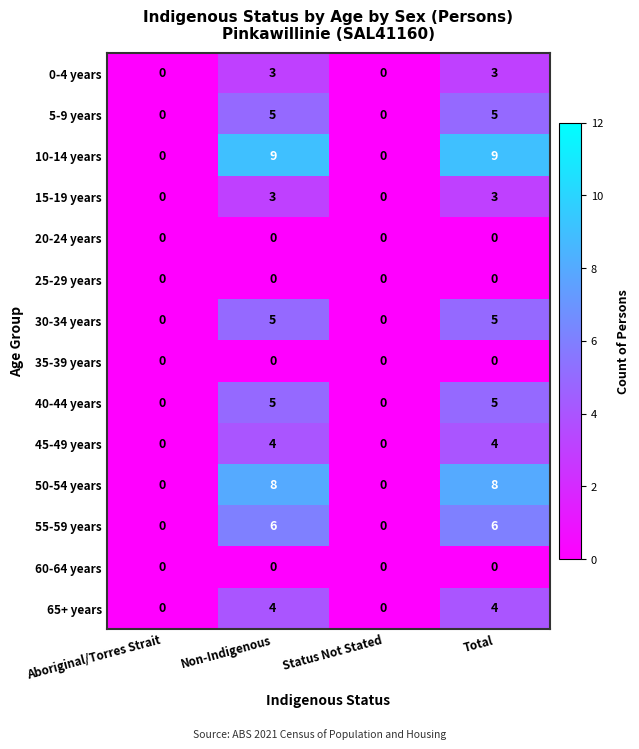

What is the highest value of the 50-54 years series?

8